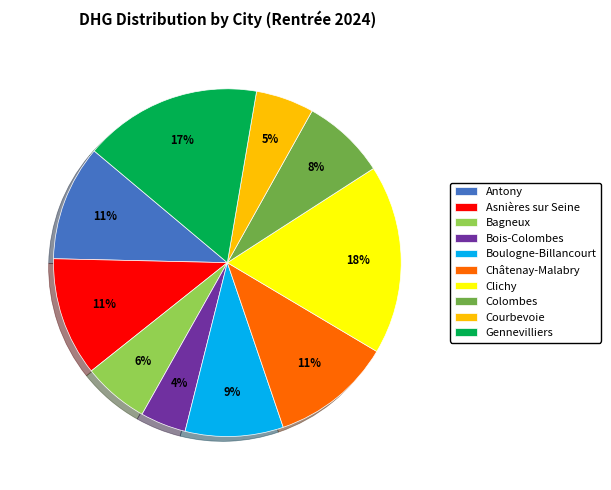

Combined, do Gennevilliers and Clichy account for over 50%?

No